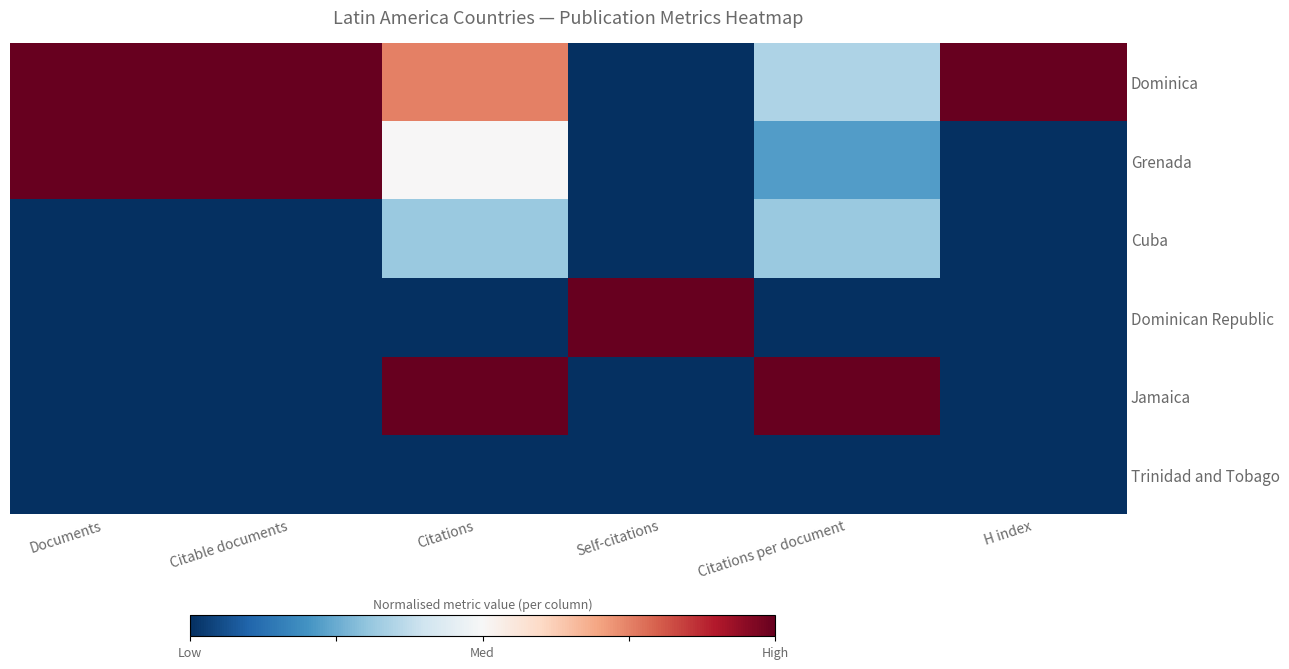

Reading right to left, list all the values displayed in this chart.

Dominica: H index=1.0	Citations per document=0.3	Self-citations=0.0	Citations=0.8	Citable documents=1.0	Documents=1.0
Grenada: H index=0.0	Citations per document=0.2	Self-citations=0.0	Citations=0.5	Citable documents=1.0	Documents=1.0
Cuba: H index=0.0	Citations per document=0.3	Self-citations=0.0	Citations=0.3	Citable documents=0.0	Documents=0.0
Dominican Republic: H index=0.0	Citations per document=0.0	Self-citations=1.0	Citations=0.0	Citable documents=0.0	Documents=0.0
Jamaica: H index=0.0	Citations per document=1.0	Self-citations=0.0	Citations=1.0	Citable documents=0.0	Documents=0.0
Trinidad and Tobago: H index=0.0	Citations per document=0.0	Self-citations=0.0	Citations=0.0	Citable documents=0.0	Documents=0.0